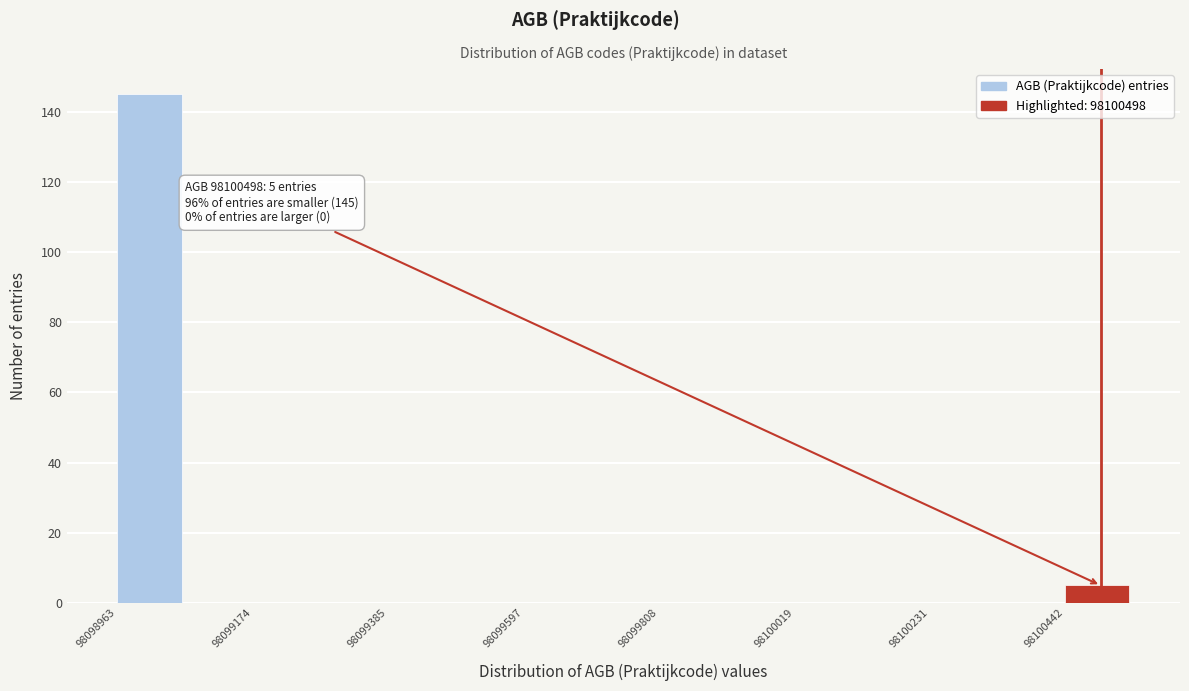

Read against the x-axis, roughly where is the centre of the tallest bar?

98099000